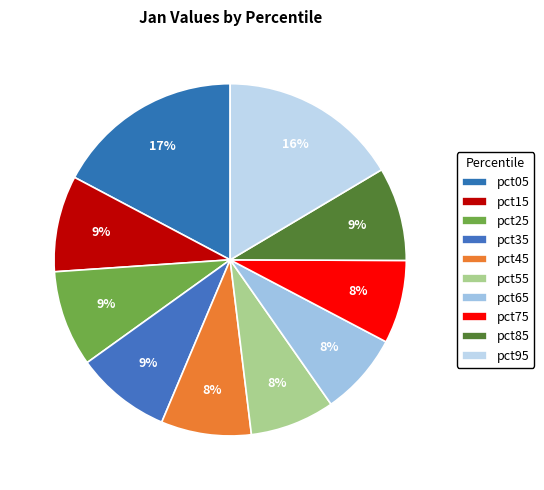

Count the number of slices in the pie.

10